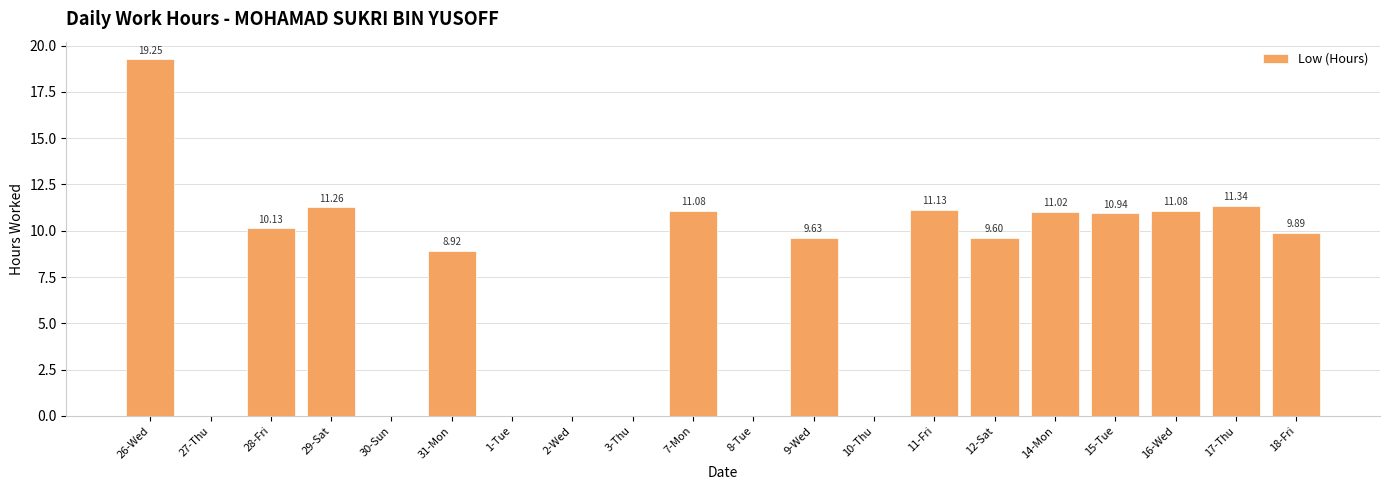

How many series are shown in this chart?

1